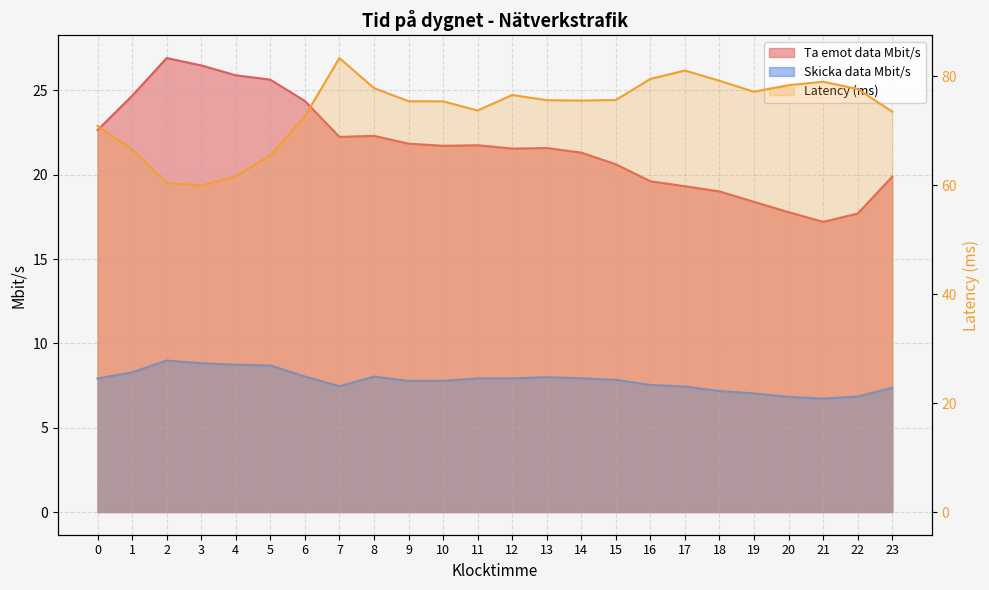

Reading left to right, extract all data points from this chart.

Ta emot data Mbit/s: 0=22.6	1=24.7	2=26.9	3=26.5	4=25.9	5=25.6	6=24.4	7=22.2	8=22.3	9=21.8	10=21.7	11=21.8	12=21.6	13=21.6	14=21.3	15=20.6	16=19.6	17=19.3	18=19.0	19=18.4	20=17.8	21=17.2	22=17.7	23=19.9
Skicka data Mbit/s: 0=7.9	1=8.3	2=9.0	3=8.8	4=8.7	5=8.7	6=8.0	7=7.5	8=8.0	9=7.8	10=7.8	11=7.9	12=7.9	13=8.0	14=7.9	15=7.8	16=7.5	17=7.4	18=7.2	19=7.0	20=6.8	21=6.7	22=6.8	23=7.4
Latency (ms): 0=70.9	1=66.6	2=60.4	3=59.9	4=61.6	5=65.5	6=72.6	7=83.4	8=77.8	9=75.4	10=75.4	11=73.7	12=76.6	13=75.6	14=75.5	15=75.6	16=79.5	17=81.1	18=79.2	19=77.2	20=78.4	21=79.0	22=77.7	23=73.5